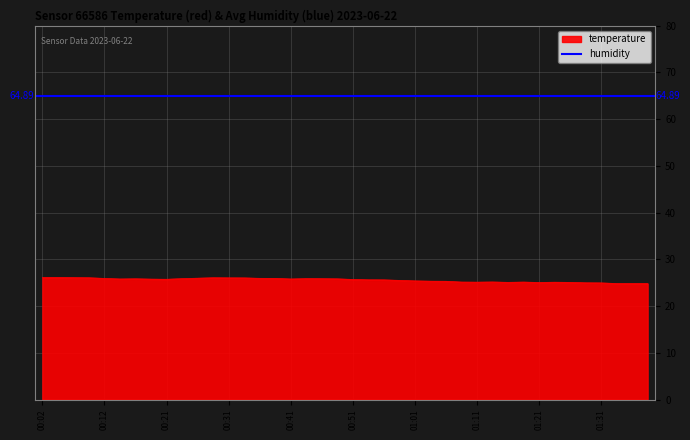

What is the value of the 30th point from the left?

25.2